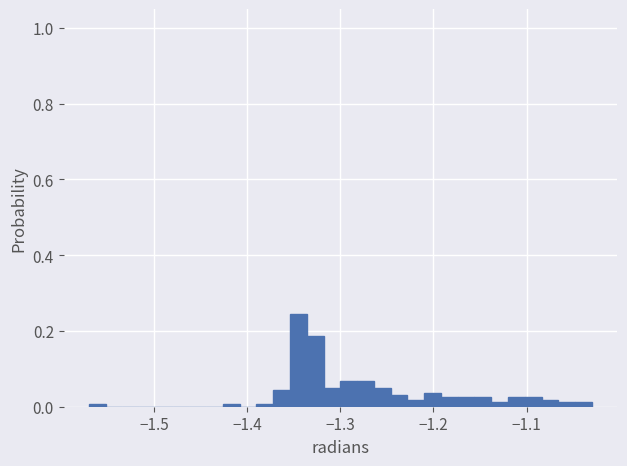

Read against the x-axis, roughly where is the centre of the tallest bar?

-1.34